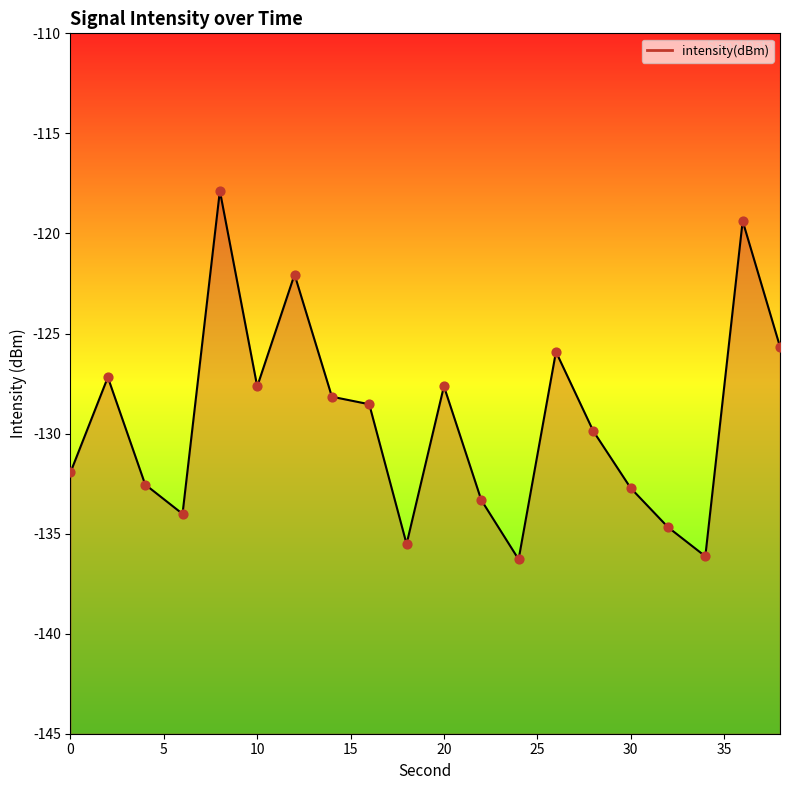

What is the change in value from 6 to 18?

-1.5